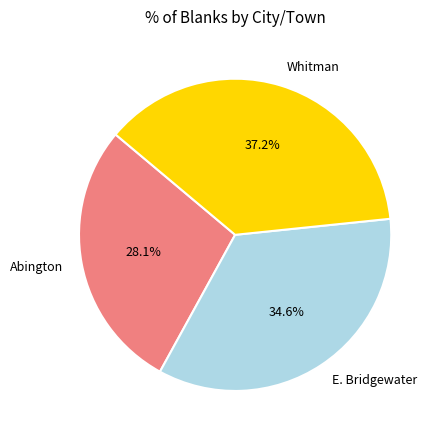

To the nearest percent, what is the average slice percentage?

33%